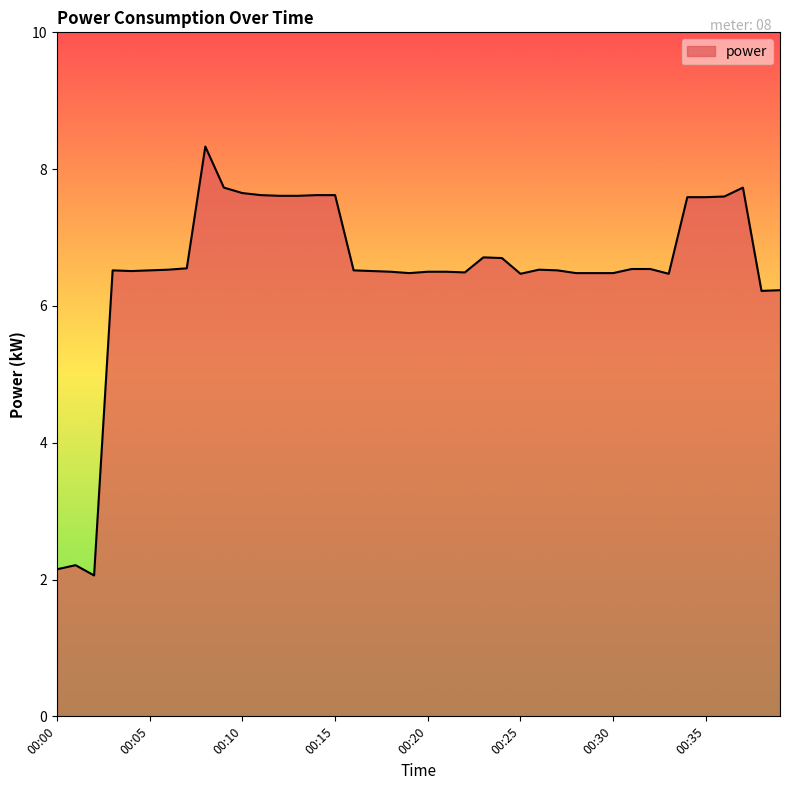

What is the difference between the second highest and minimum values?

5.7